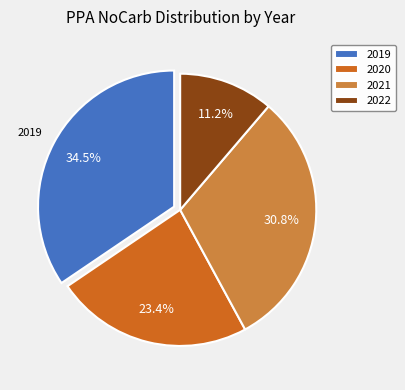

Does any single category account for the majority?

No